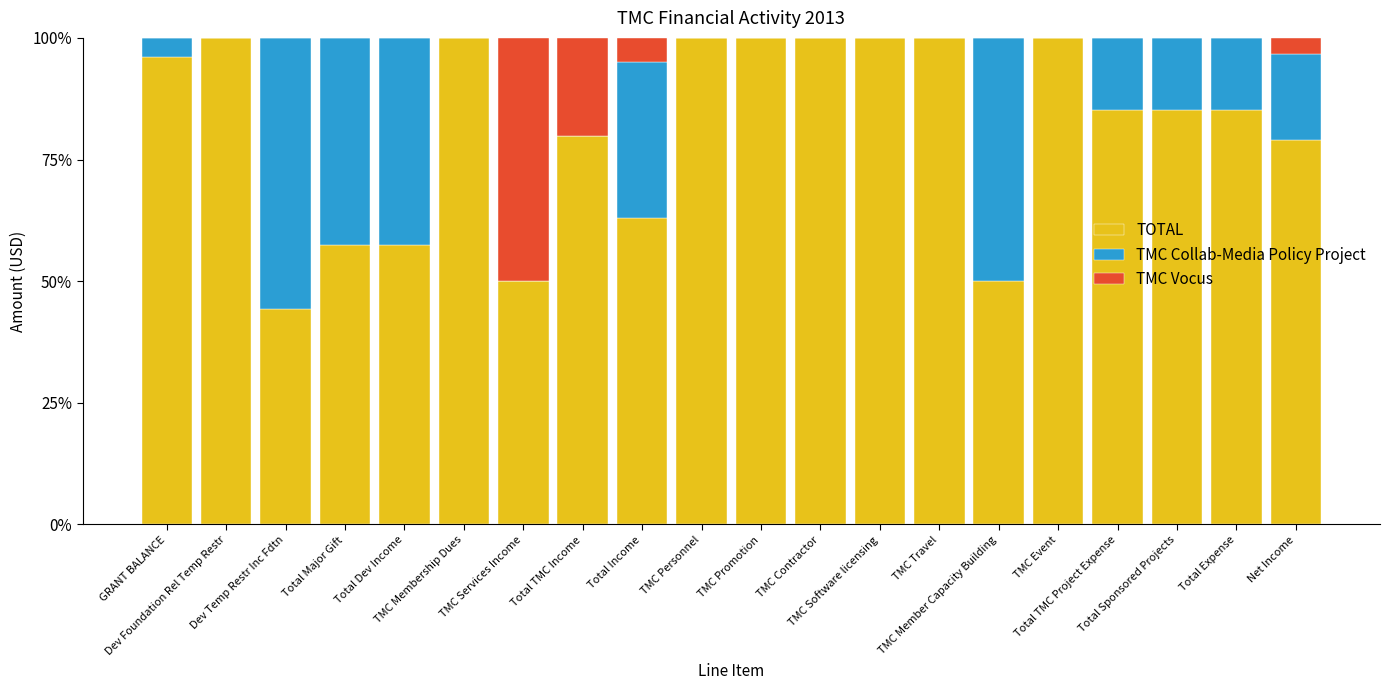

What are all the series names shown in the legend?

TOTAL, TMC Collab-Media Policy Project, TMC Vocus